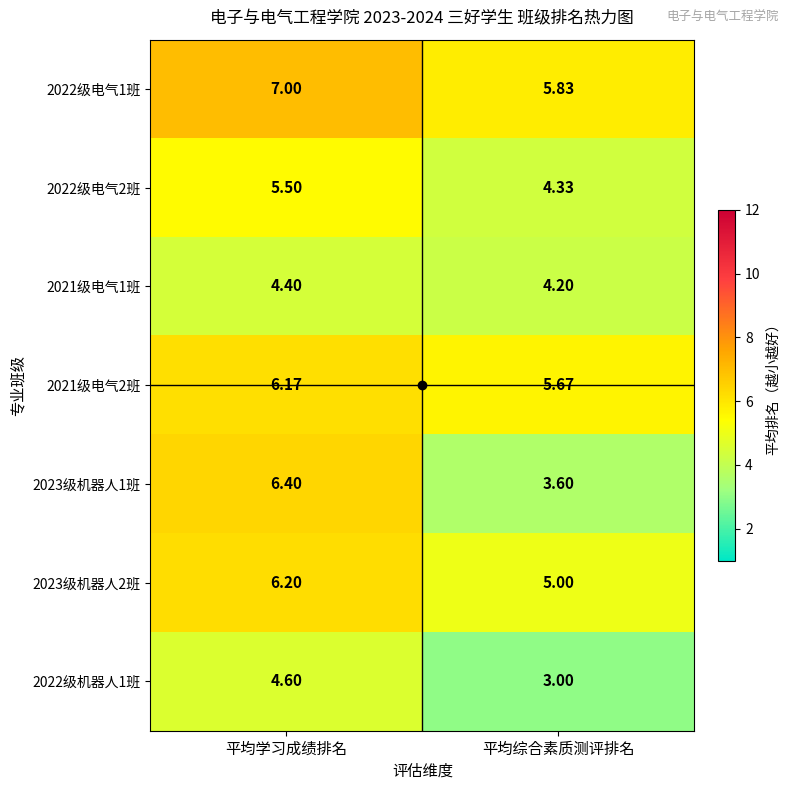

Rank the series at 平均学习成绩排名 from highest to lowest value.

2022级电气1班, 2023级机器人1班, 2023级机器人2班, 2021级电气2班, 2022级电气2班, 2022级机器人1班, 2021级电气1班